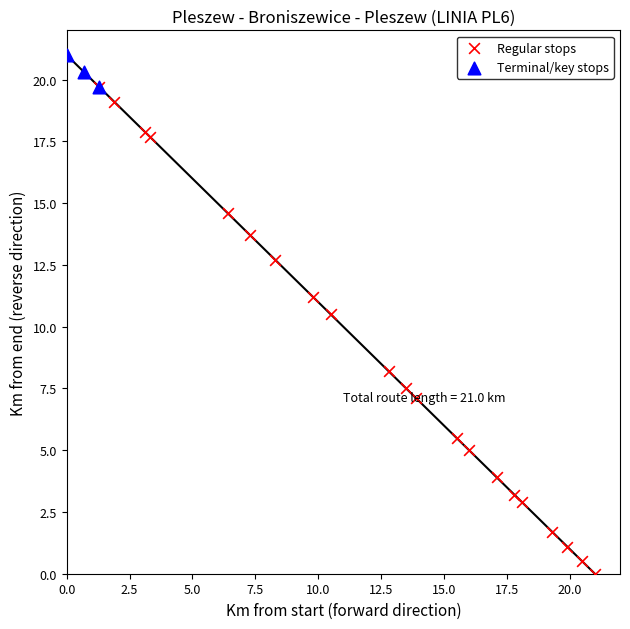

What are all the series names shown in the legend?

Regular stops, Terminal/key stops